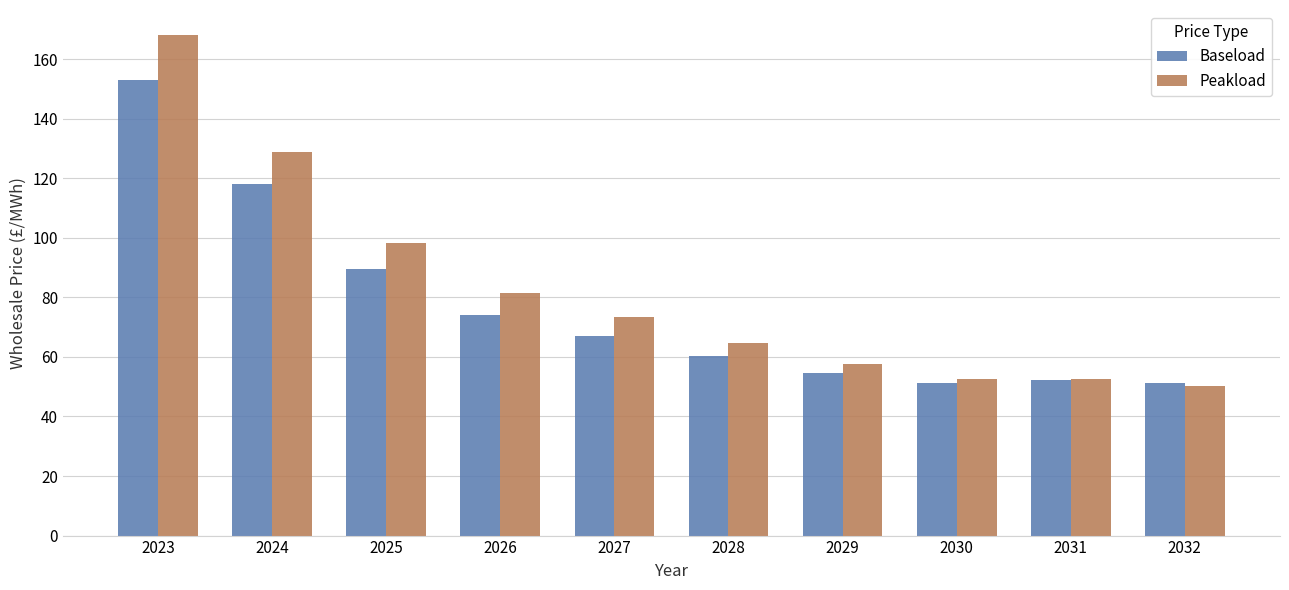

Which category has the lowest value in the Peakload series?

2032